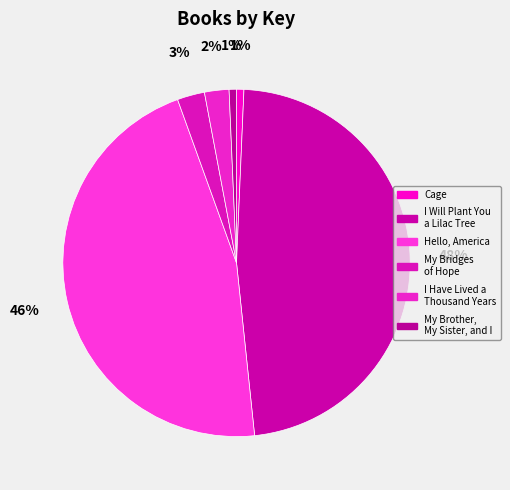

To the nearest percent, what is the difference between the largest and smallest slice percentages?

47%